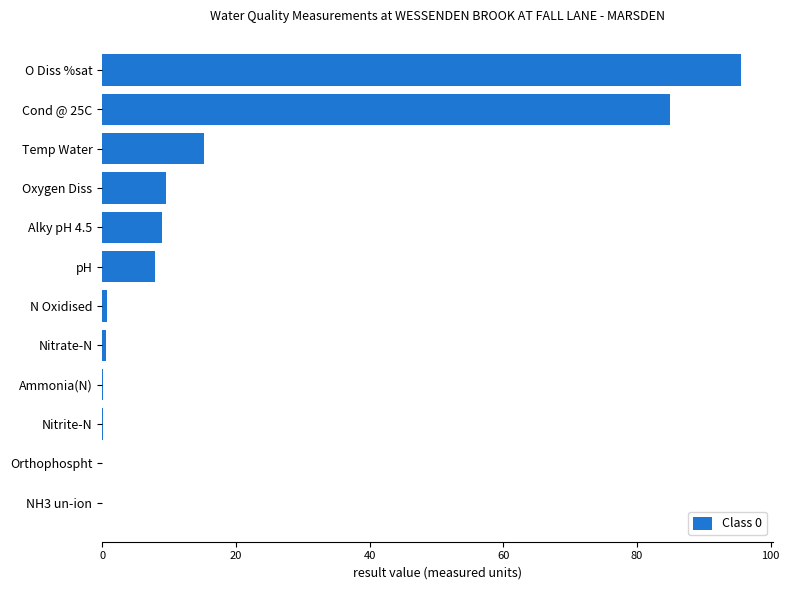

Approximately how many times larger is the value at Oxygen Diss compared to Temp Water?

0.6